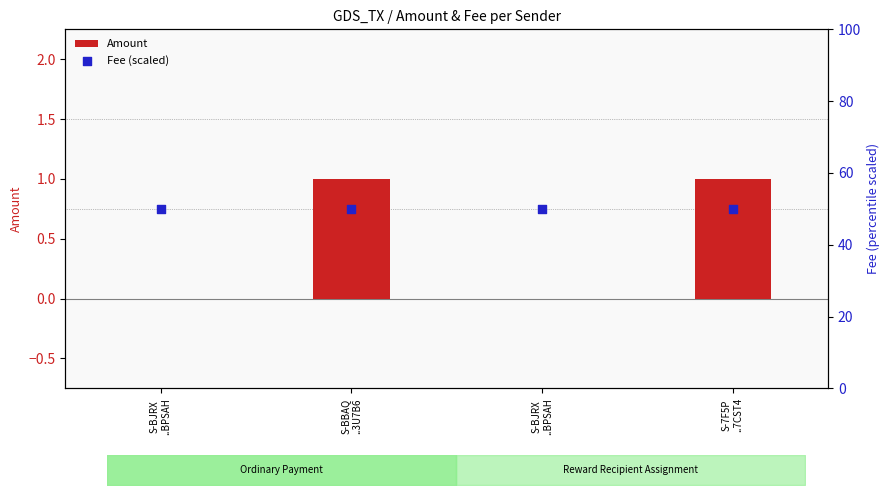

Which series reaches the maximum Y coordinate?

Fee (scaled)